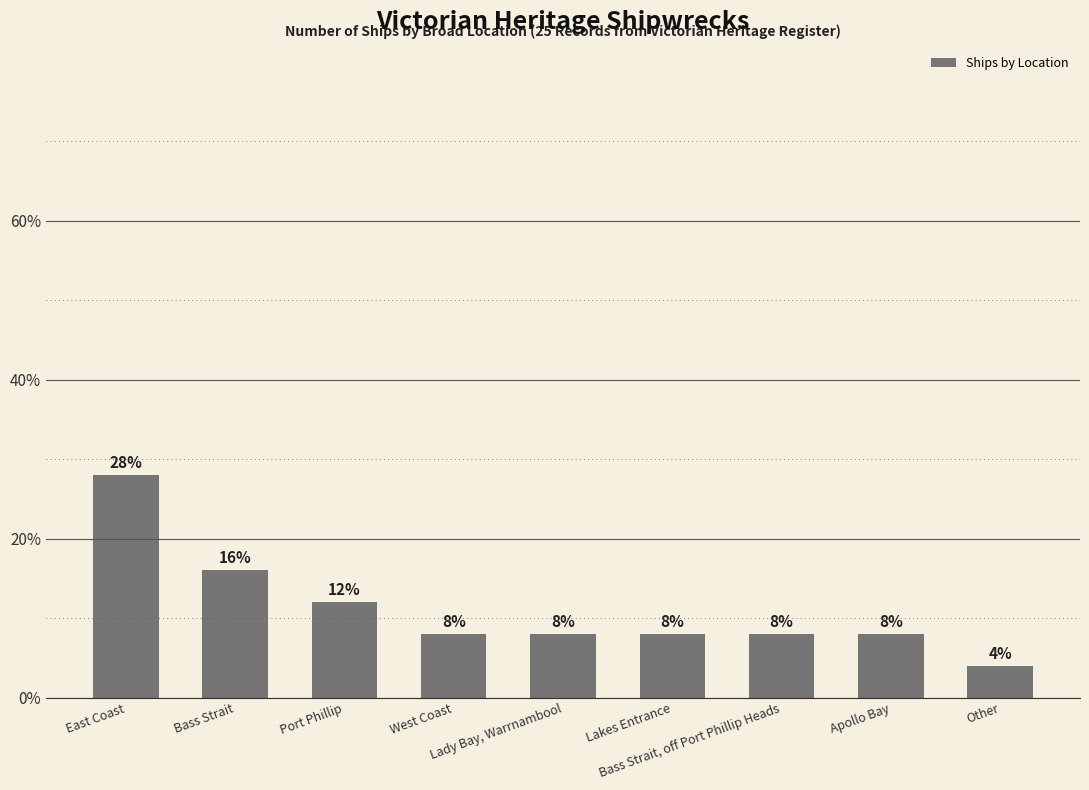

List the labels in order of value, largest first.

East Coast, Bass Strait, Port Phillip, West Coast, Lady Bay, Warrnambool, Lakes Entrance, Bass Strait, off Port Phillip Heads, Apollo Bay, Other